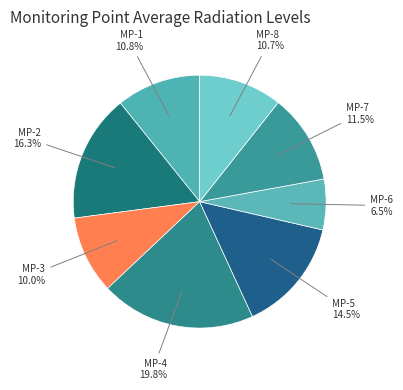

Is there a majority slice in this chart?

No